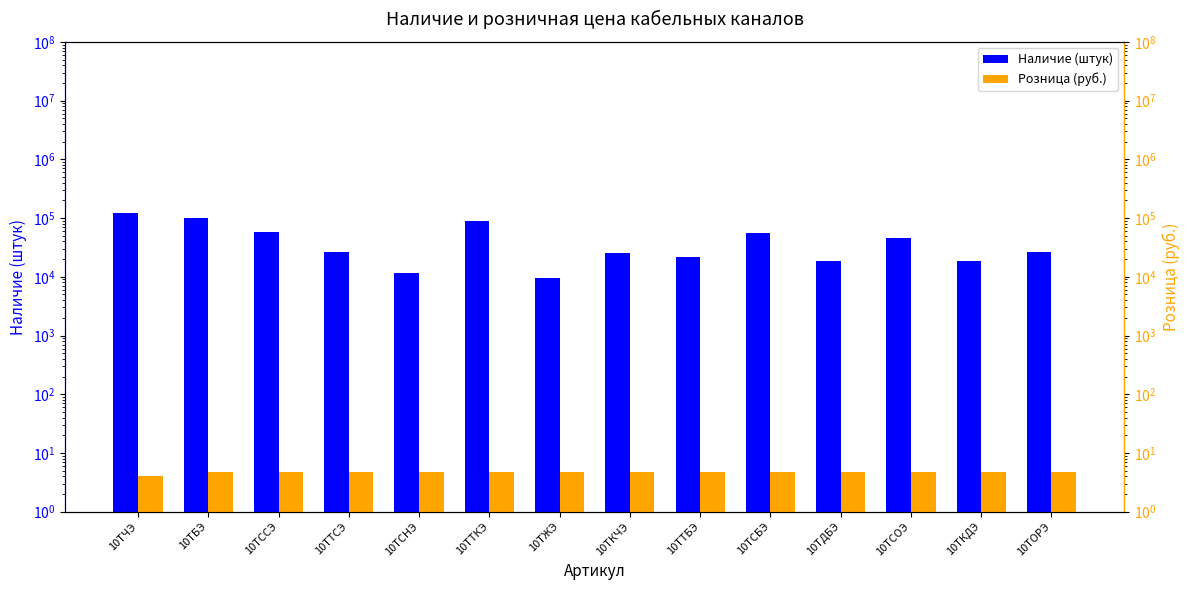

Are the bars grouped side by side (vs. stacked)?

Yes